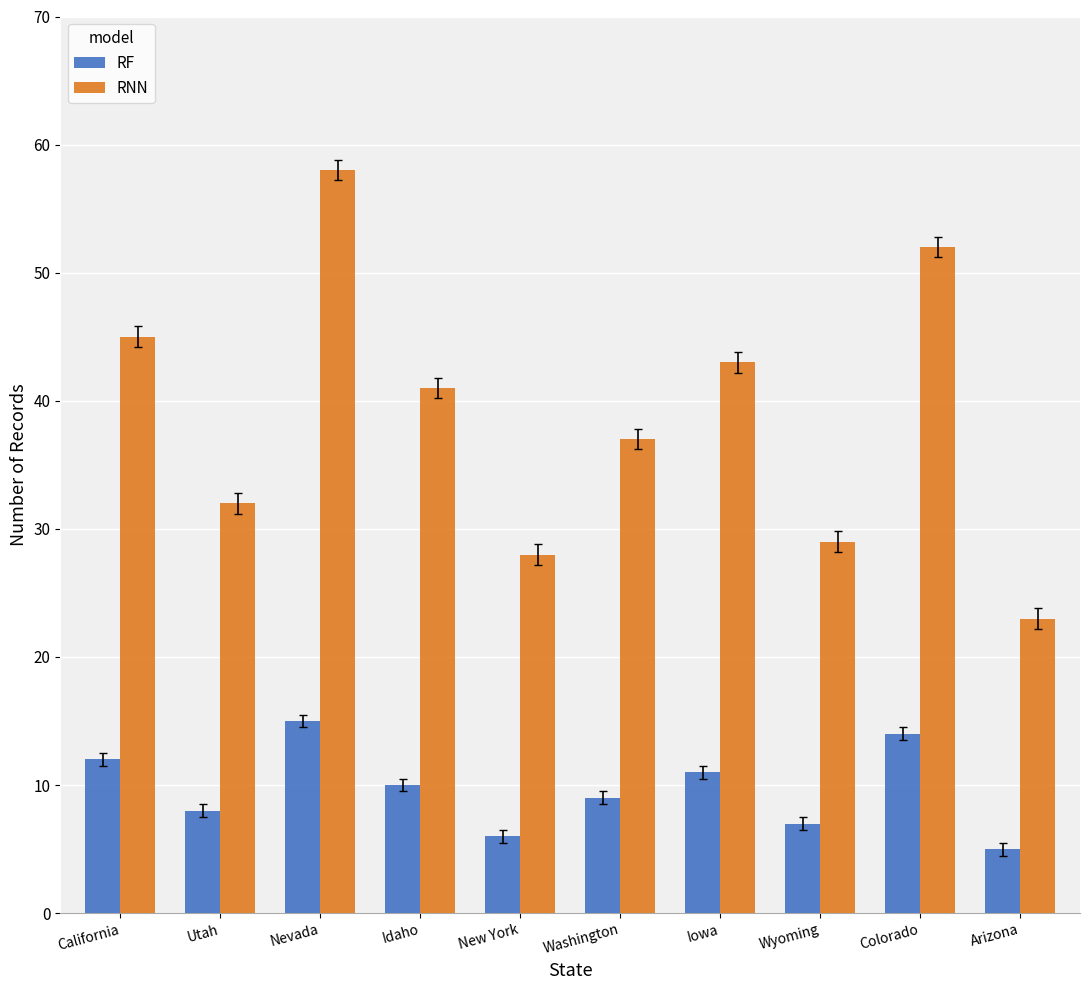

Reading left to right, what are all the values shown in this chart?

RF: California=12	Utah=8	Nevada=15	Idaho=10	New York=6	Washington=9	Iowa=11	Wyoming=7	Colorado=14	Arizona=5
RNN: California=45	Utah=32	Nevada=58	Idaho=41	New York=28	Washington=37	Iowa=43	Wyoming=29	Colorado=52	Arizona=23